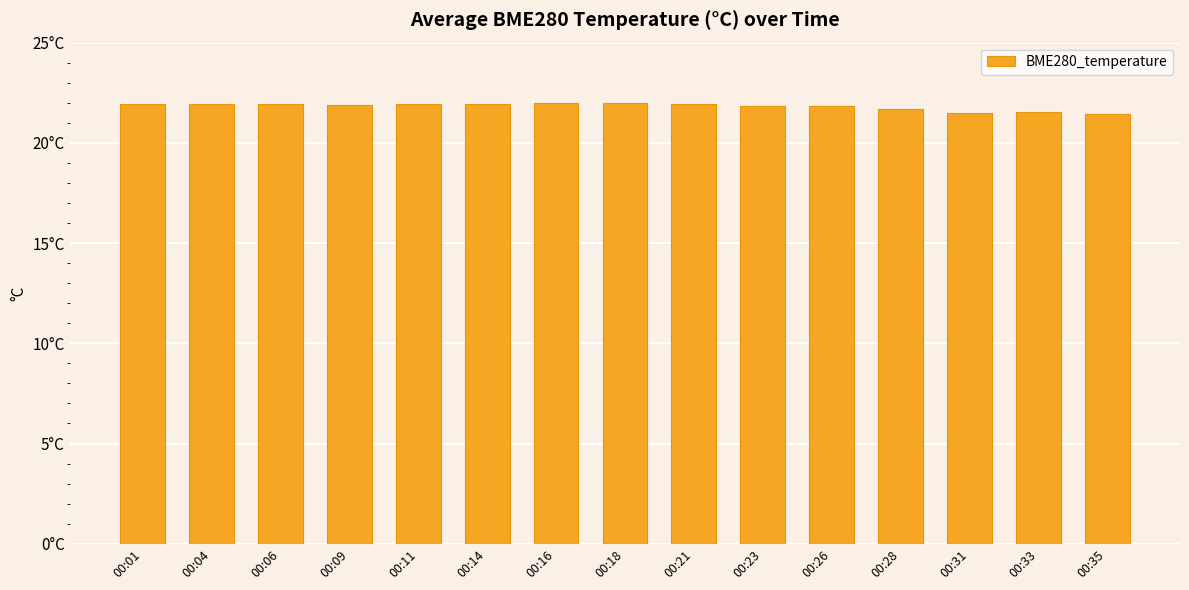

Rank the categories by value from lowest to highest.

00:35, 00:31, 00:33, 00:28, 00:26, 00:23, 00:09, 00:11, 00:01, 00:06, 00:04, 00:14, 00:21, 00:18, 00:16